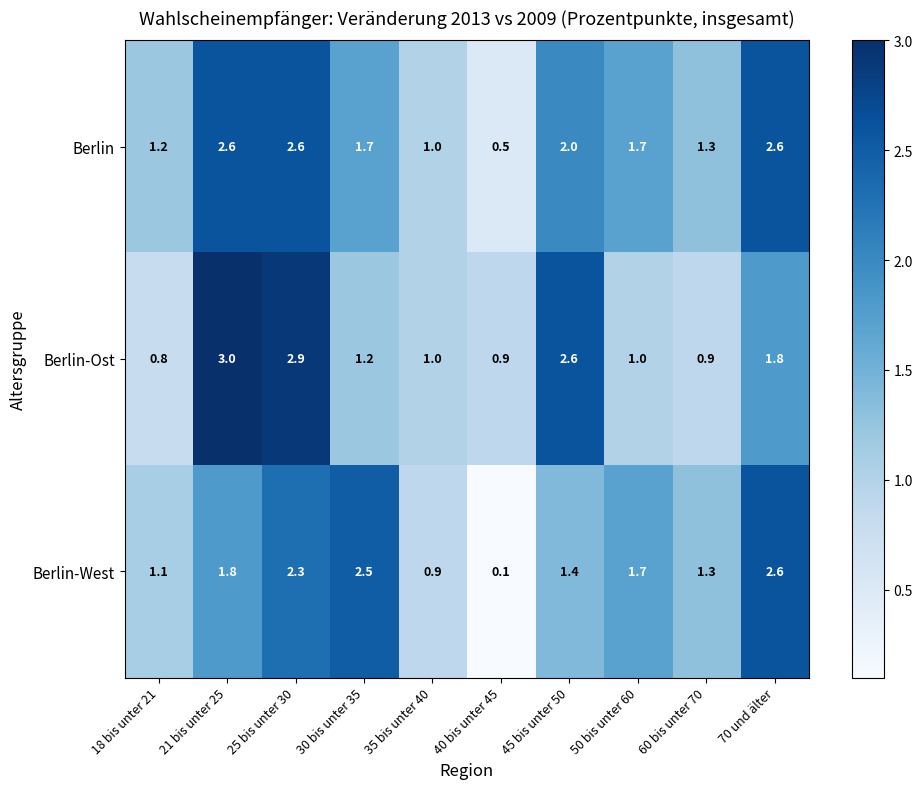

Reading left to right, extract all data points from this chart.

Berlin: 1.2	2.6	2.6	1.7	1.0	0.5	2.0	1.7	1.3	2.6
Berlin-Ost: 0.8	3.0	2.9	1.2	1.0	0.9	2.6	1.0	0.9	1.8
Berlin-West: 1.1	1.8	2.3	2.5	0.9	0.1	1.4	1.7	1.3	2.6